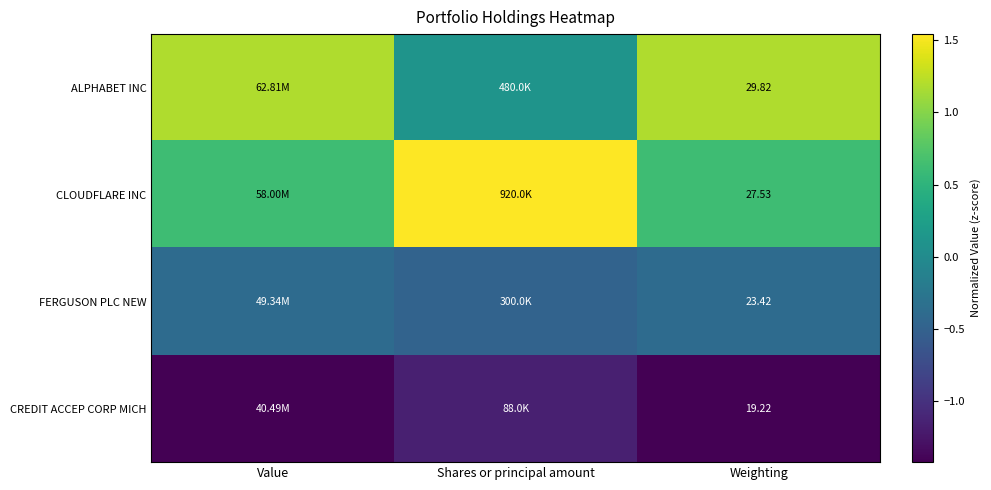

True or false: FERGUSON PLC NEW has a value of -0.4 at Value.

True